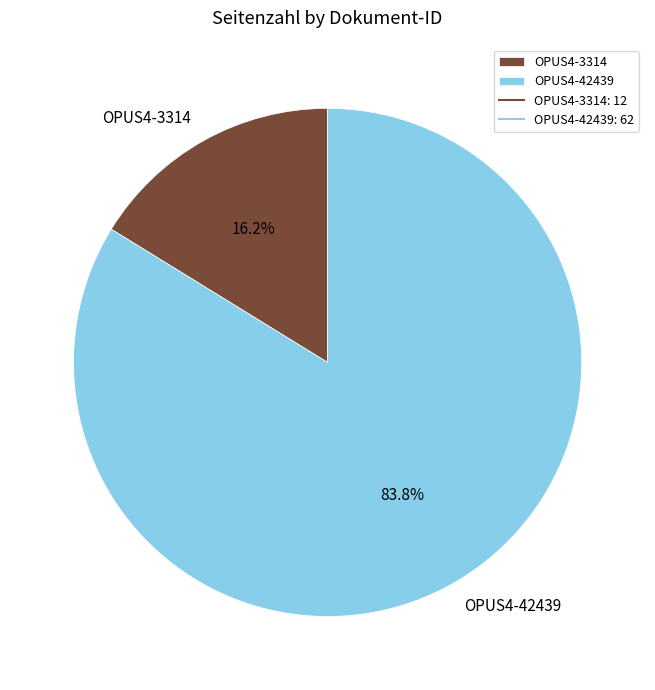

To the nearest percent, what portion does OPUS4-3314 represent?

16%